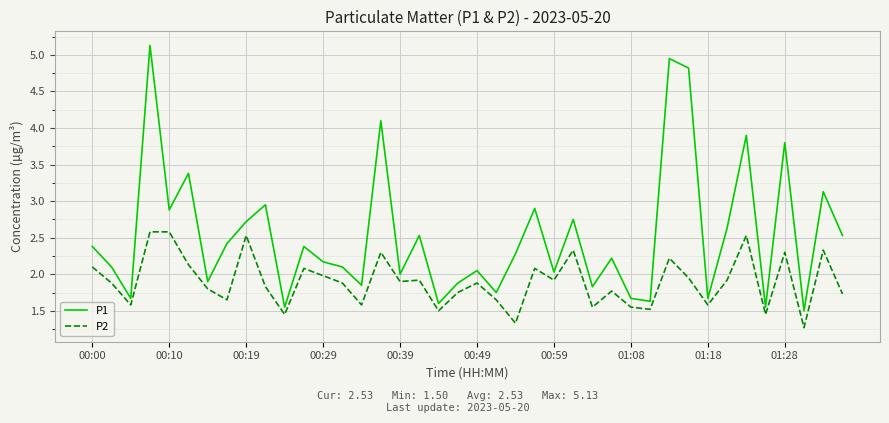

Is this an area chart (filled region under the line)?

No